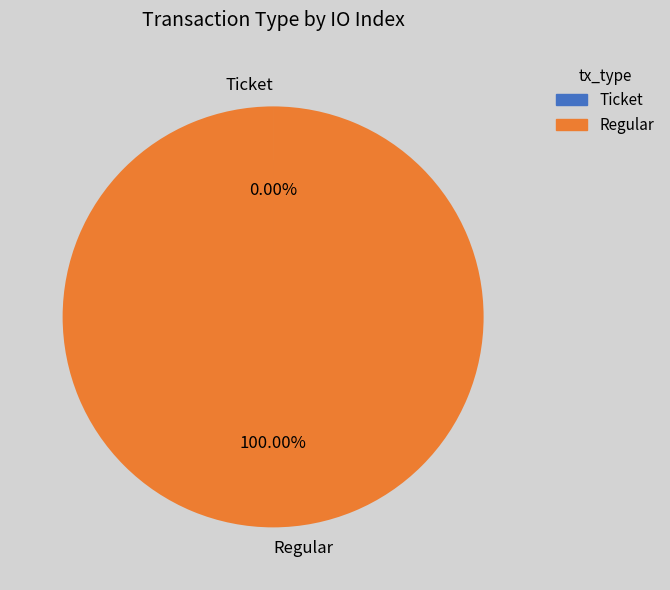

To the nearest percent, what is the average slice percentage?

50%